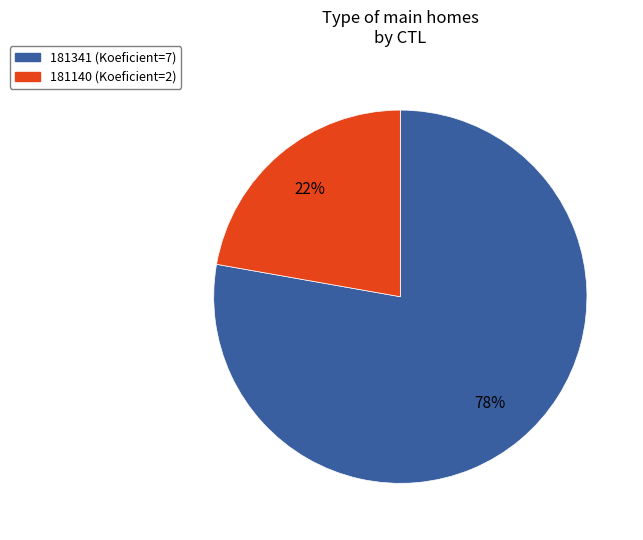

What percentage is the 181140 slice, to the nearest percent?

22%